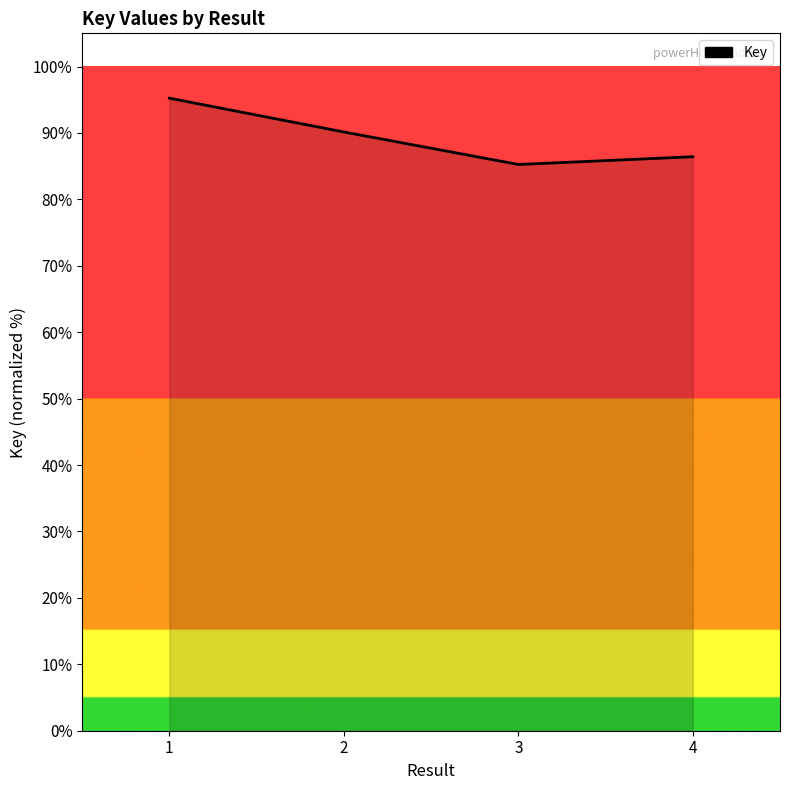

Rank the categories by value from highest to lowest.

1, 2, 4, 3